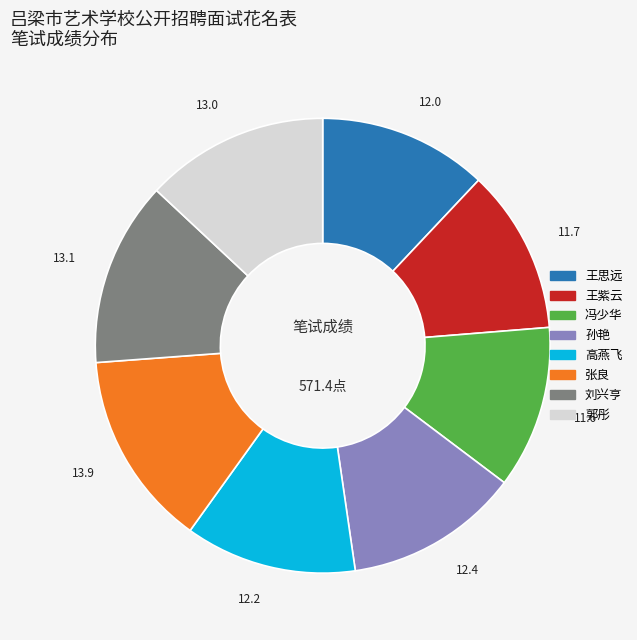

Is there any slice that represents more than half of the pie?

No